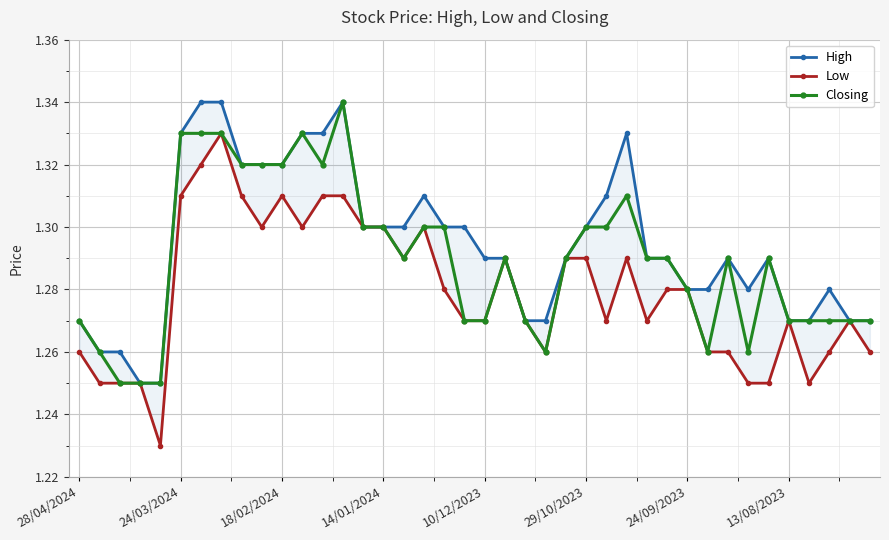

The Closing series shows 0.9 at 18. True or false?

False